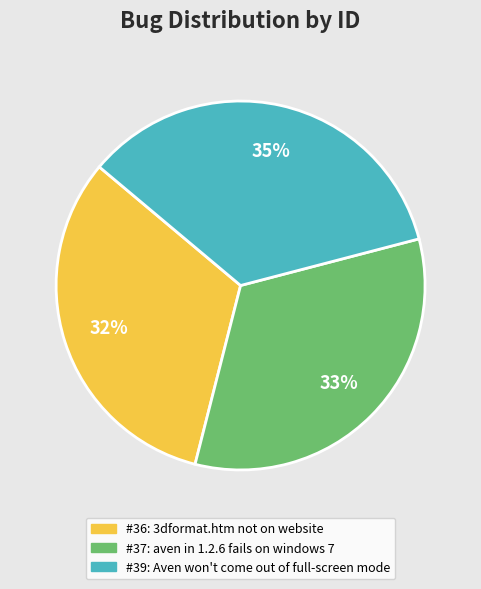

Is there a majority slice in this chart?

No